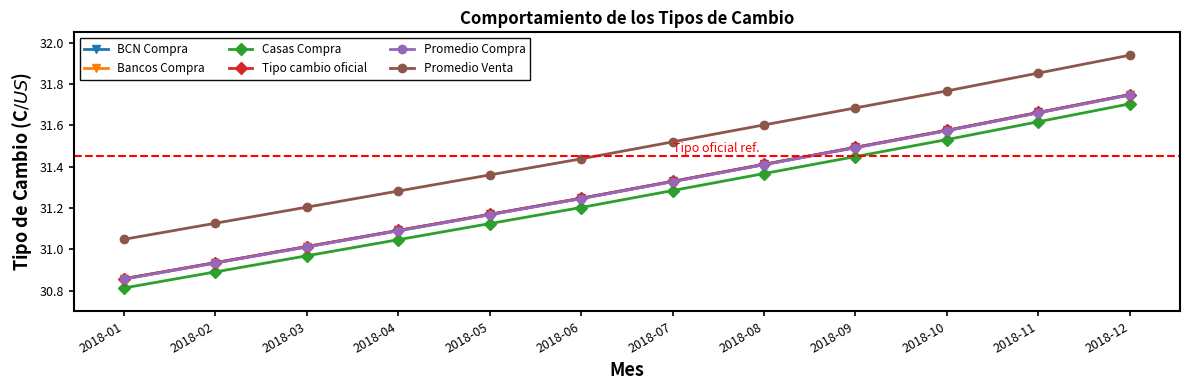

Does the chart have visible grid lines?

No